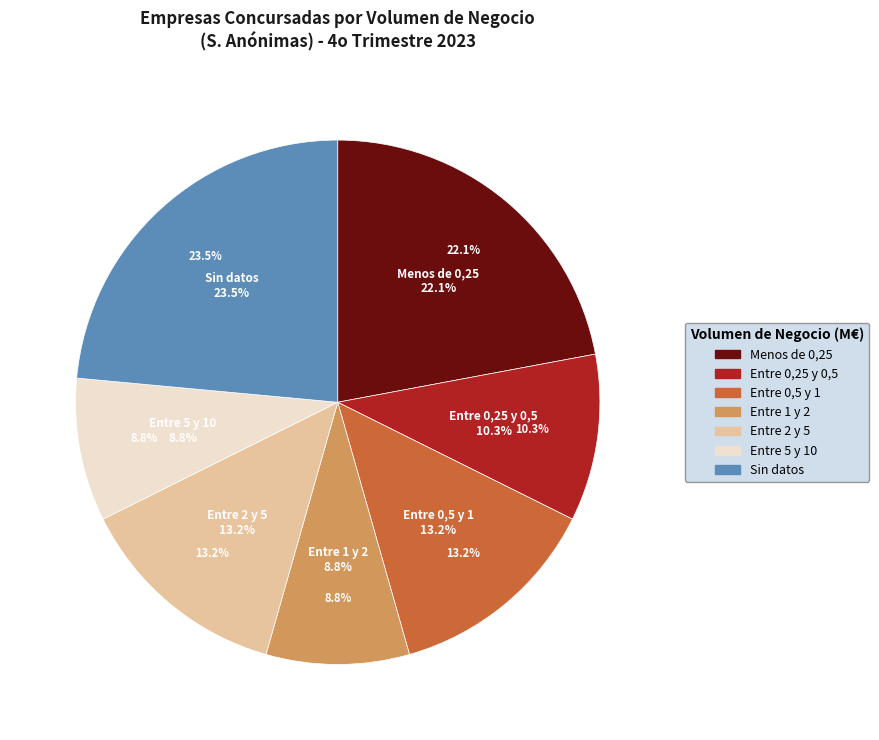

Is Sin datos the majority of the pie?

No